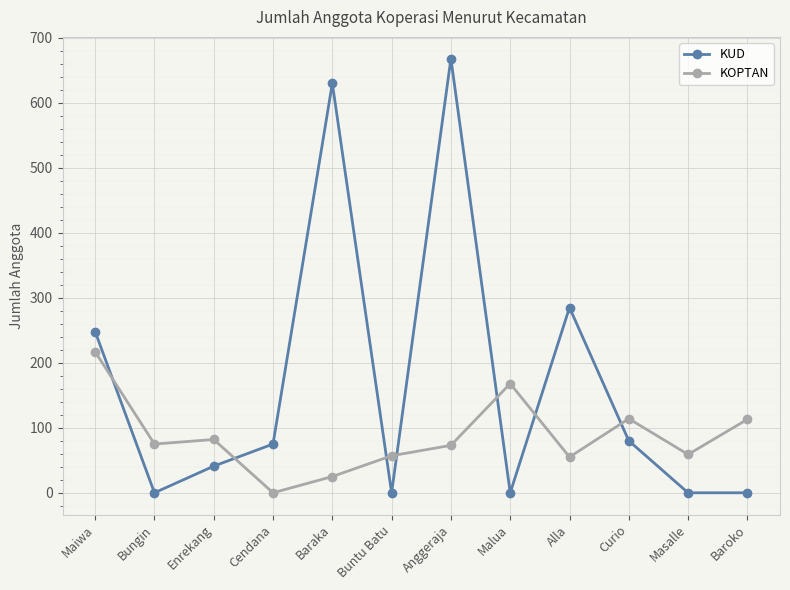

What is the greatest value displayed?

668